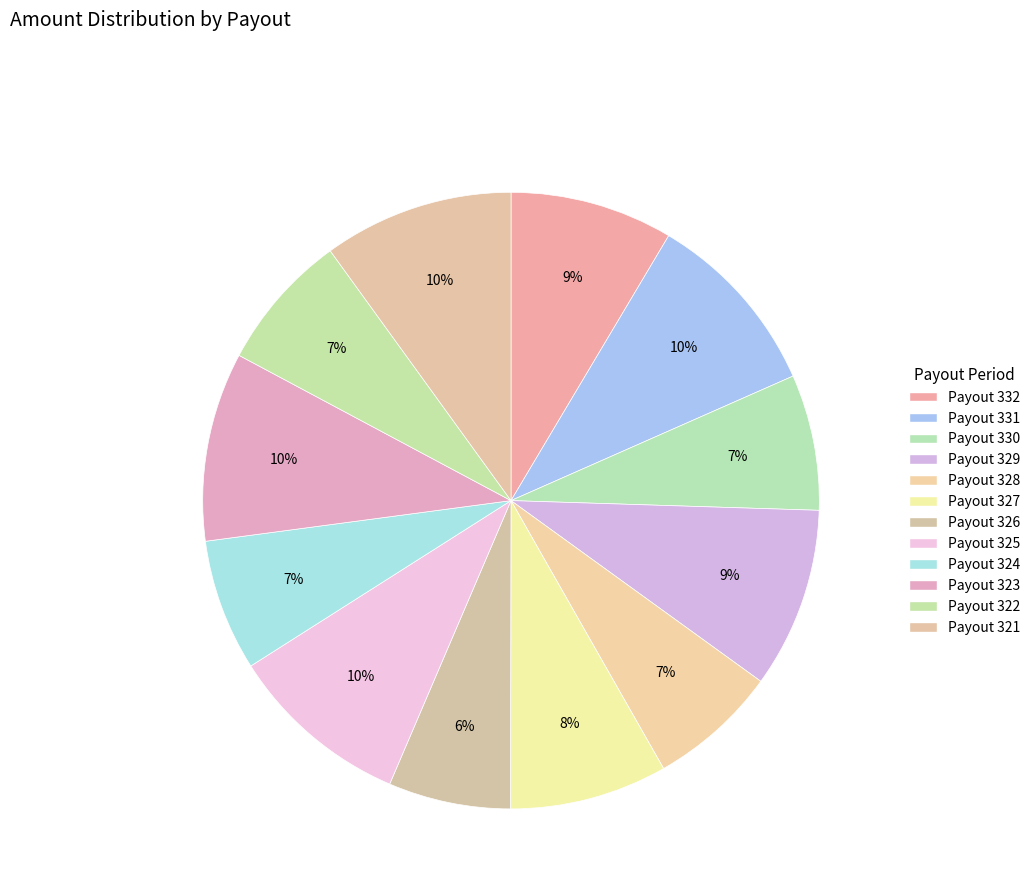

What is the smallest slice in the pie chart?

Payout 326